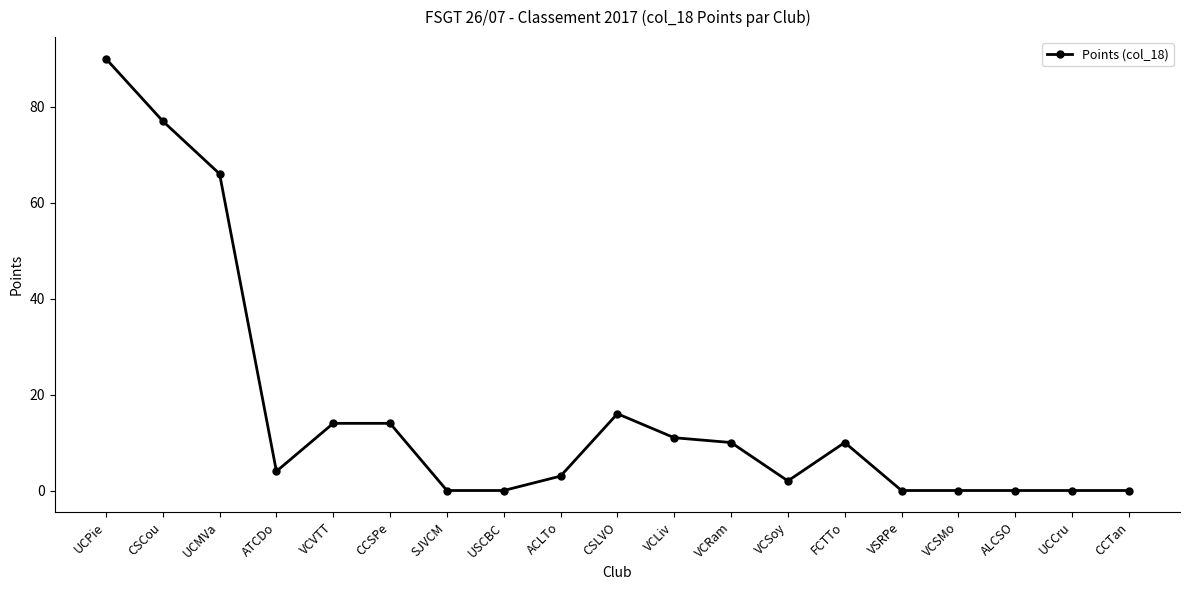

What is the sum of all values?

317